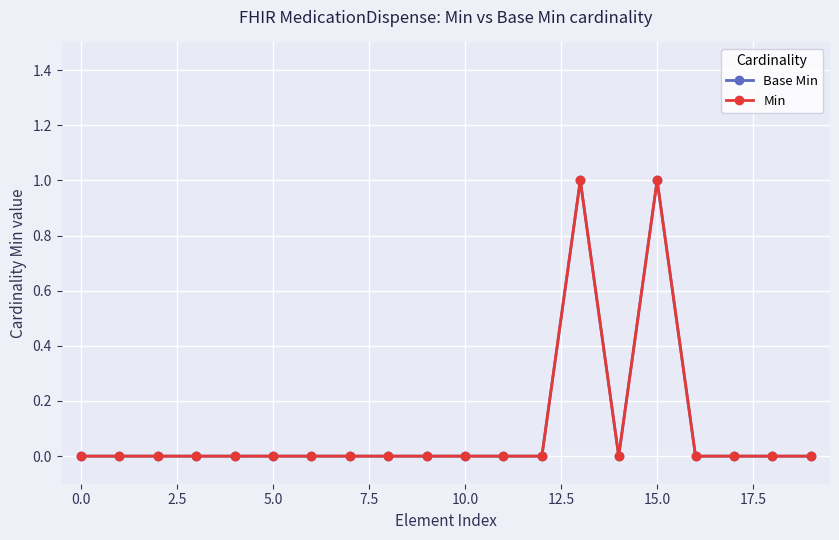

Count the Min values in the range 0 to 1.

20